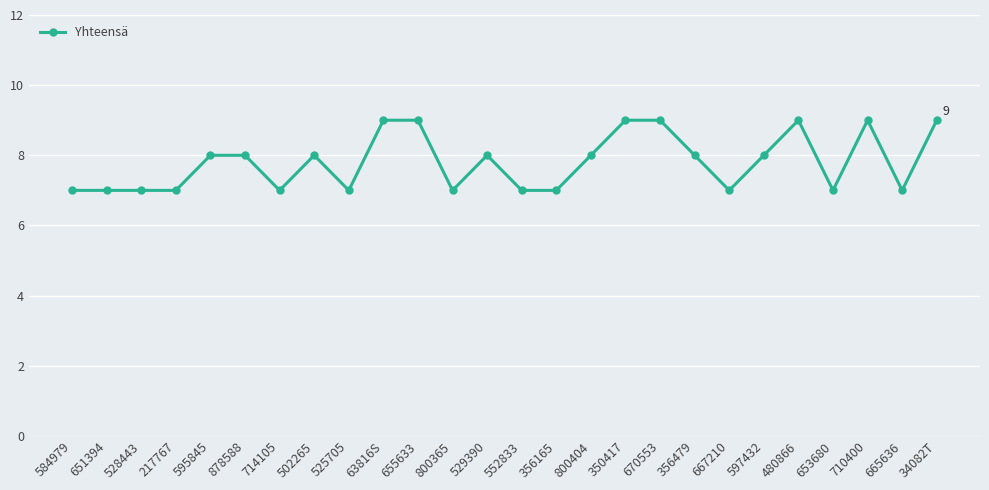

What is the value of the 4th point from the left?

7